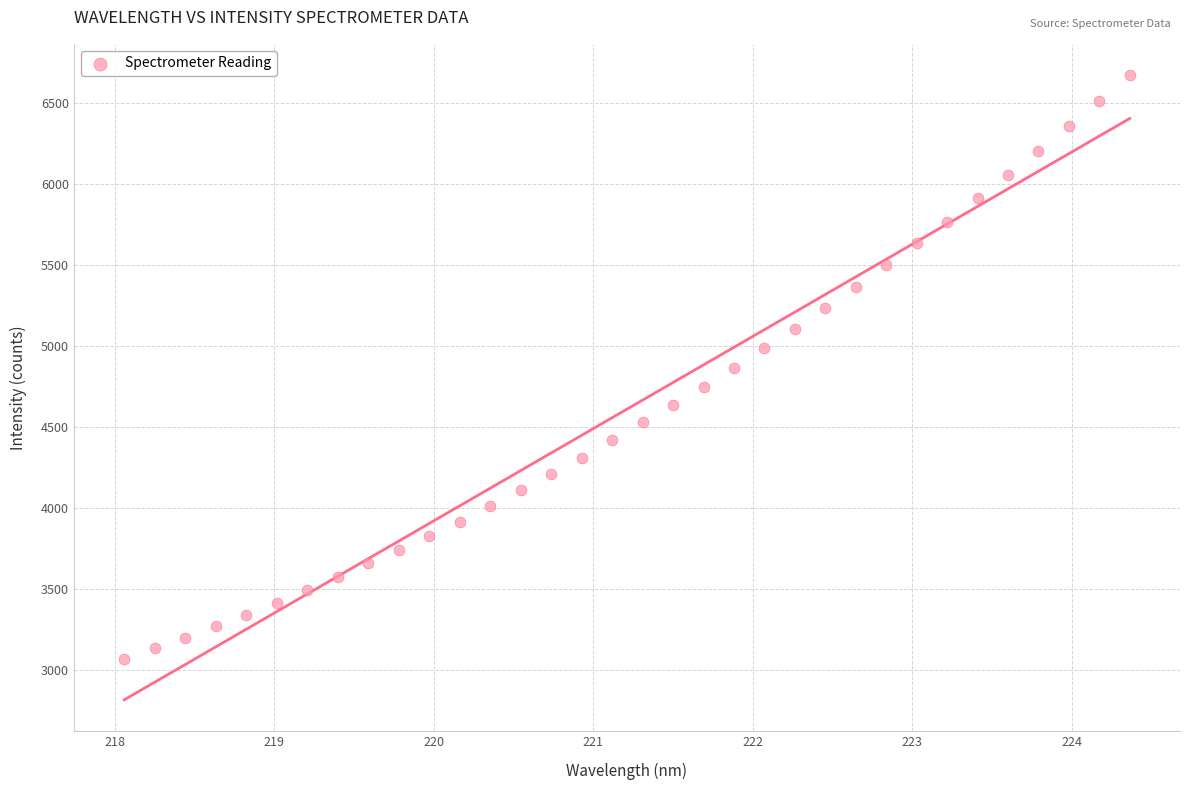

What is the range of X values (max minus min)?

6.3